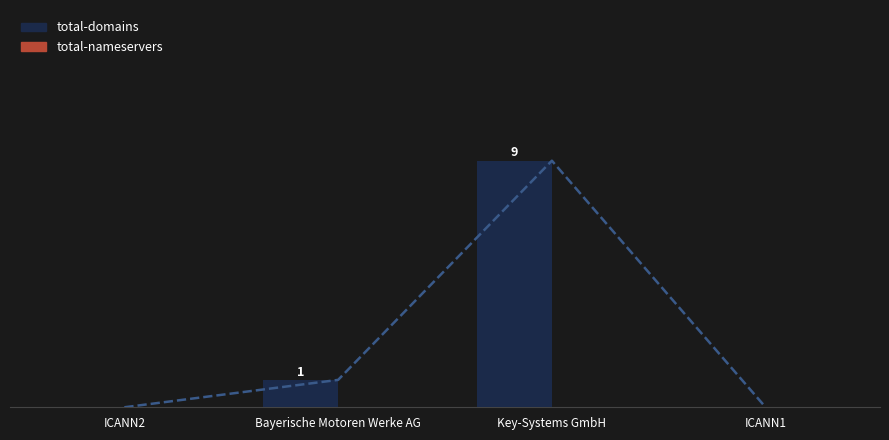

Which category has the highest value across all series?

Key-Systems GmbH